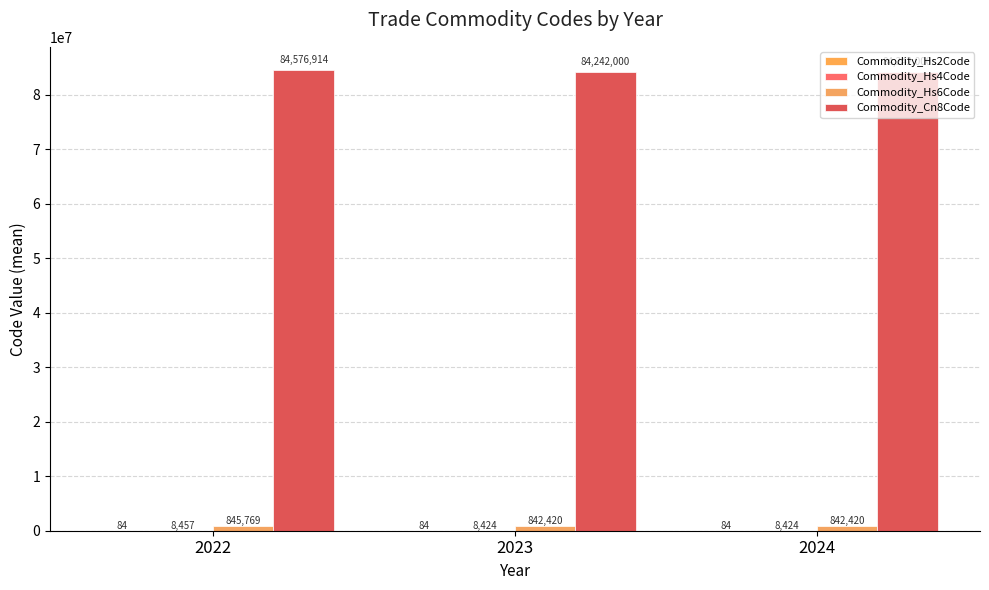

At how many categories does at least one series exceed 78197514?

3